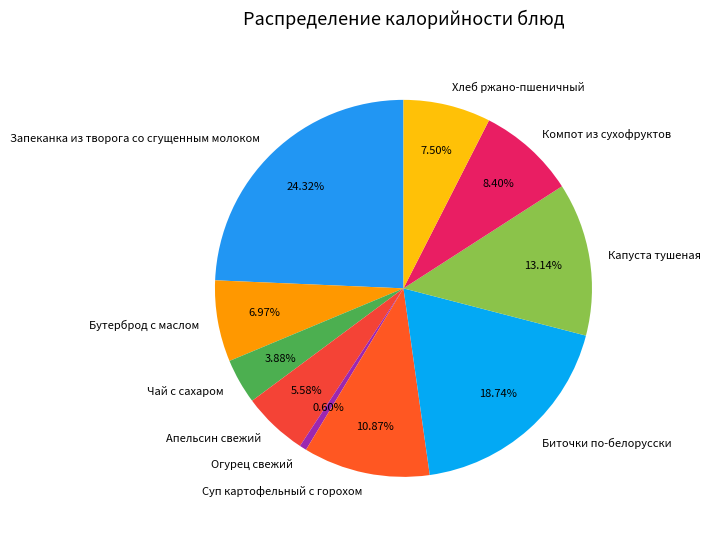

The Компот из сухофруктов slice represents 17% of the pie. True or false?

False